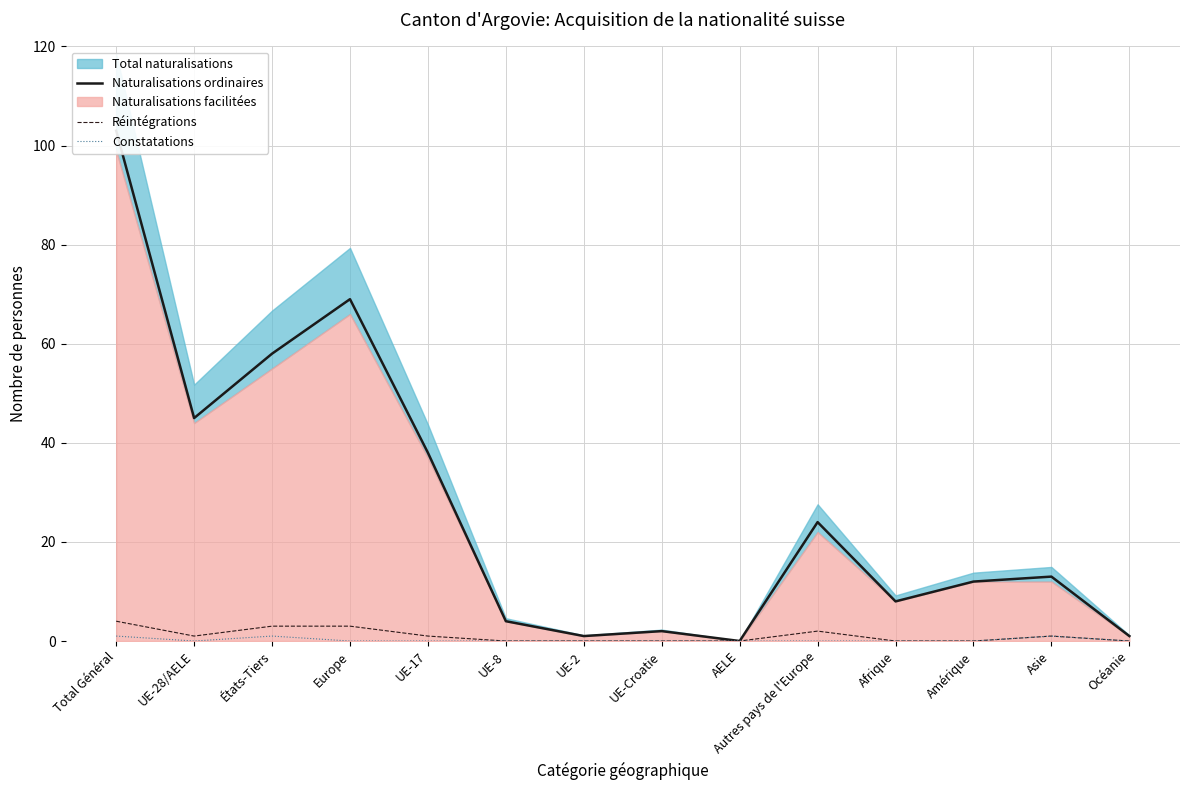

What is the highest value of the Réintégrations series?

4